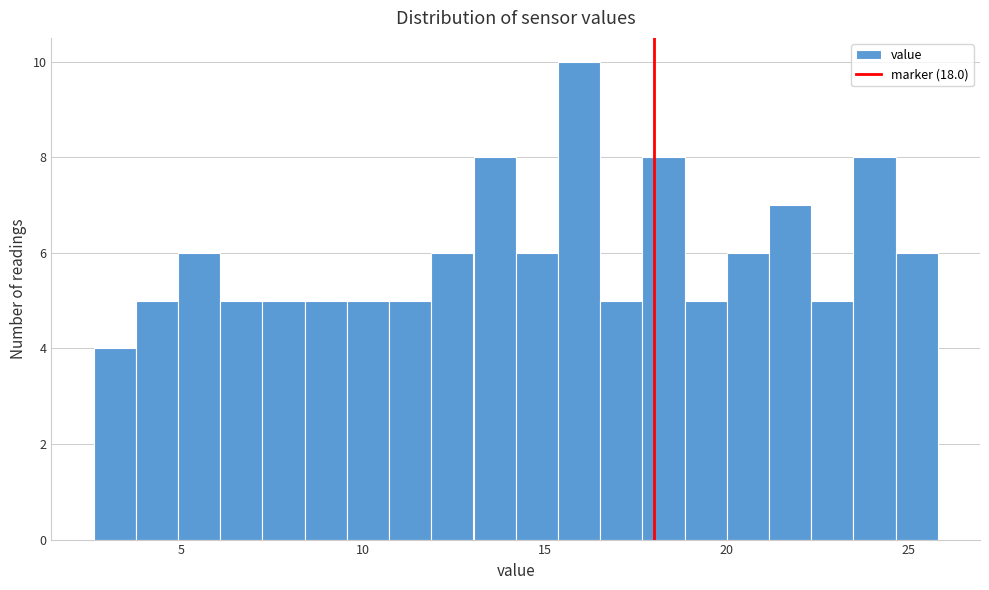

Read against the x-axis, roughly where is the centre of the tallest bar?

16.0